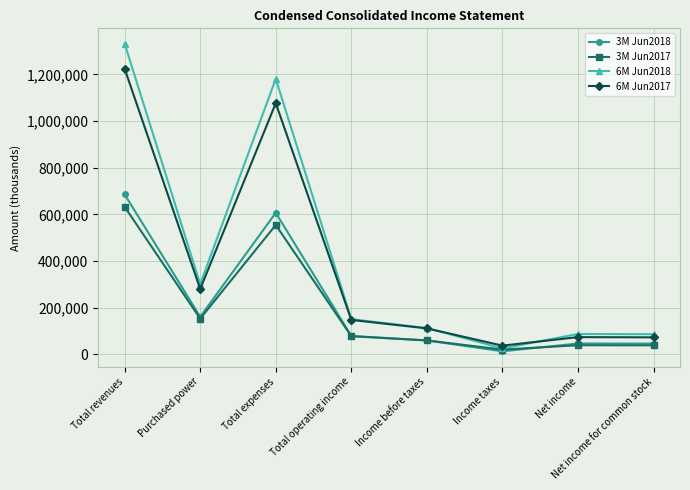

Which series has the largest range (max minus min)?

6M Jun2018